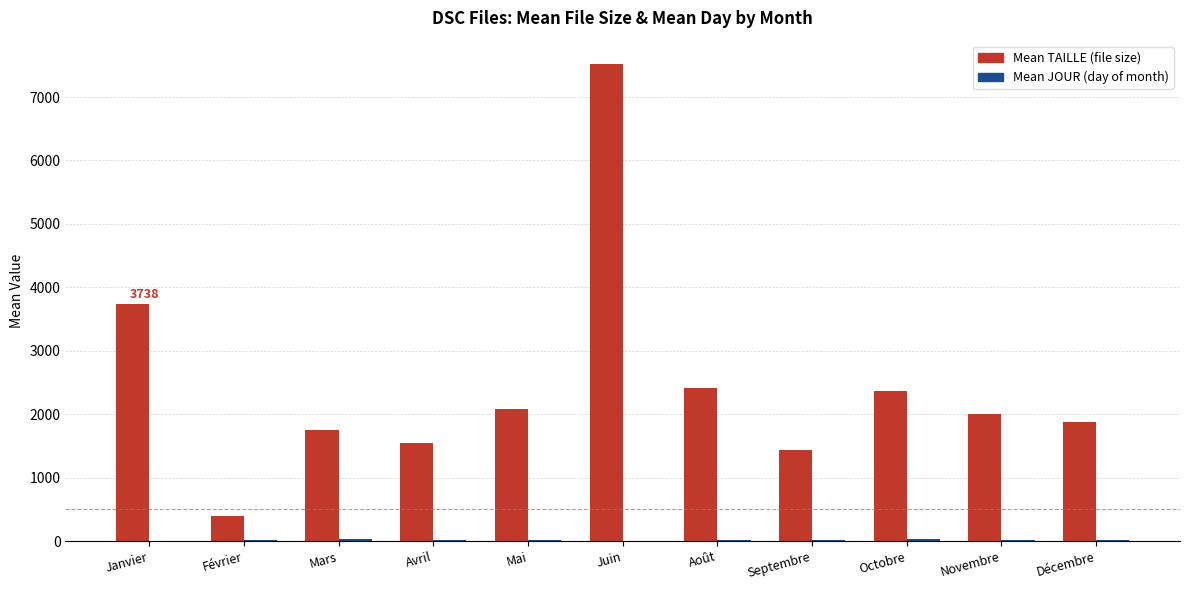

What is the difference between the Mean TAILLE (file size) values at Février and Mai?

1687.0